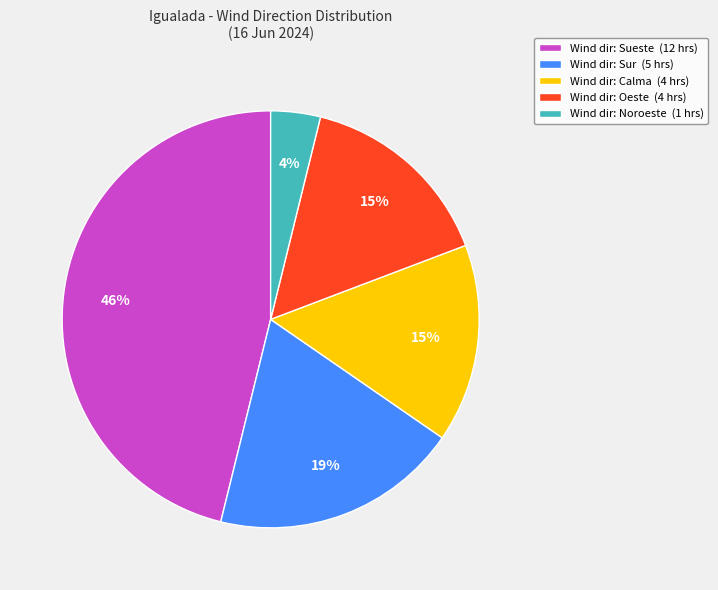

How many segments does this pie chart have?

5